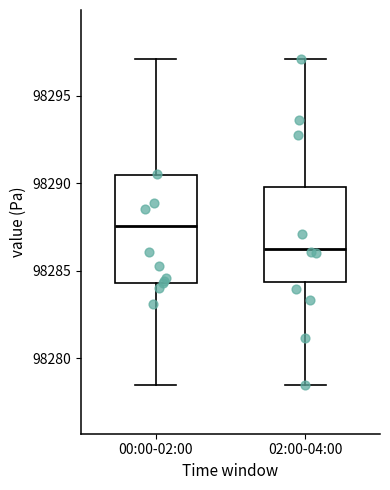

Where does the median line of the box for 02:00-04:00 sit on the y-axis? The values are not printed on the chart, so give them approximately, as read against the axis.

98286.0